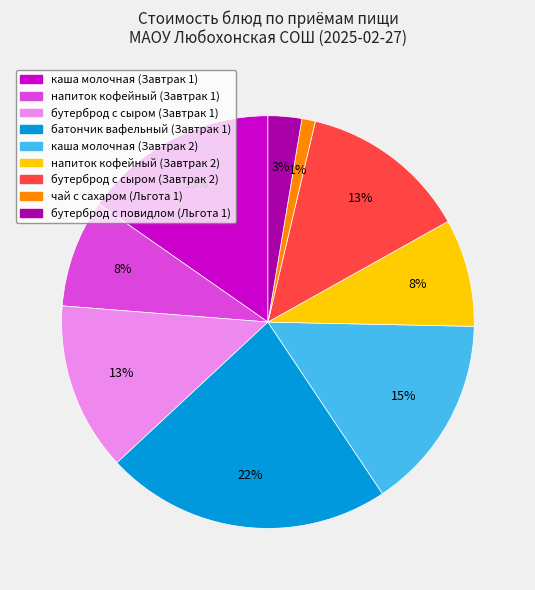

What is the smallest slice in the pie chart?

чай с сахаром (Льгота 1)